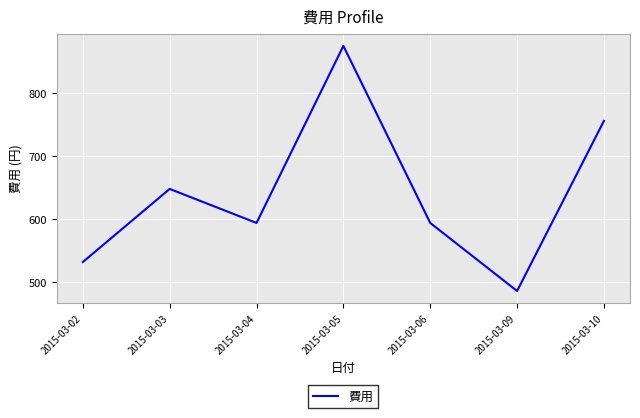

Reading left to right, transcribe all the data shown in this chart.

2015-03-02=532	2015-03-03=648	2015-03-04=594	2015-03-05=875	2015-03-06=594	2015-03-09=486	2015-03-10=756